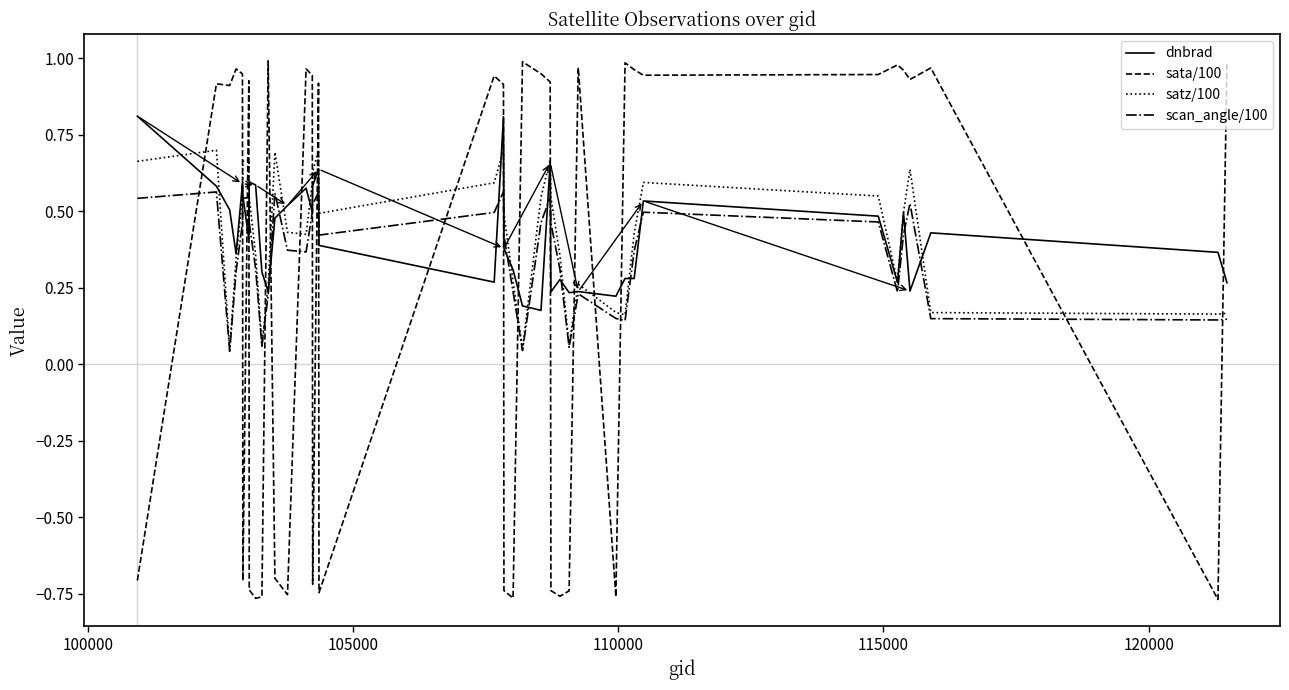

How many categories are shown in the chart?

40